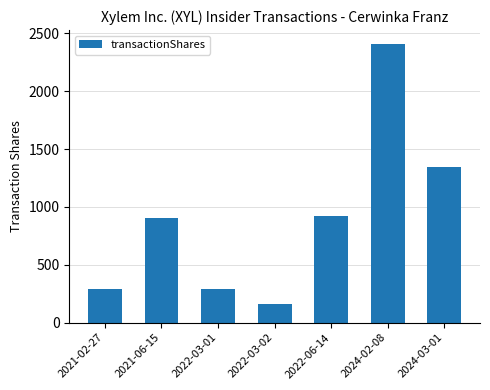

The chart shows a value of 288 at 2021-02-27. True or false?

True